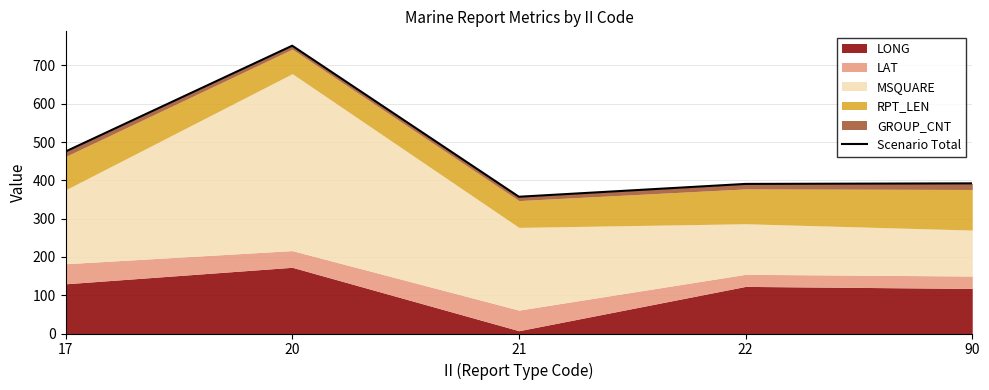

Does the chart display data point markers on the line(s)?

No